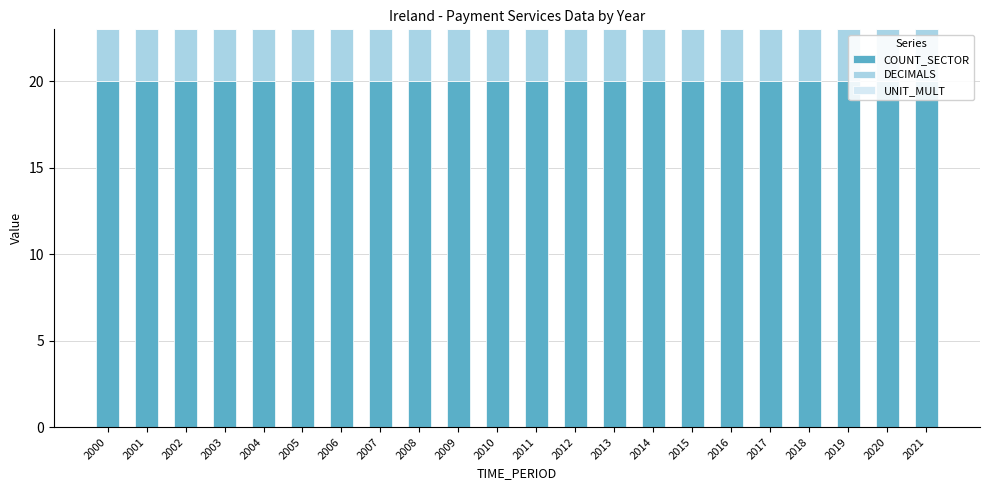

Are the bars grouped side by side (vs. stacked)?

Yes